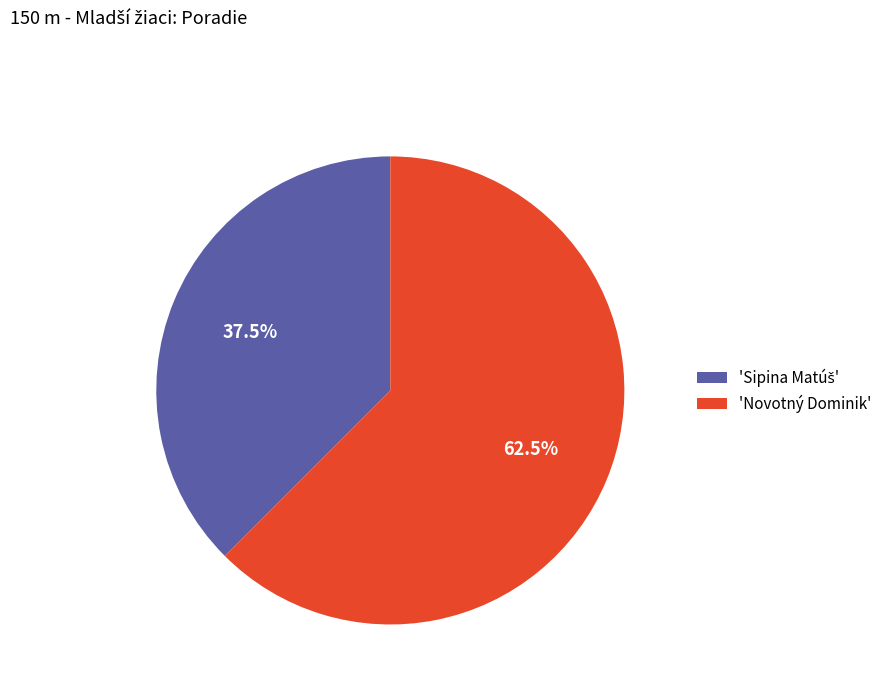

To the nearest percent, what is the difference between the largest and smallest slice percentages?

25%